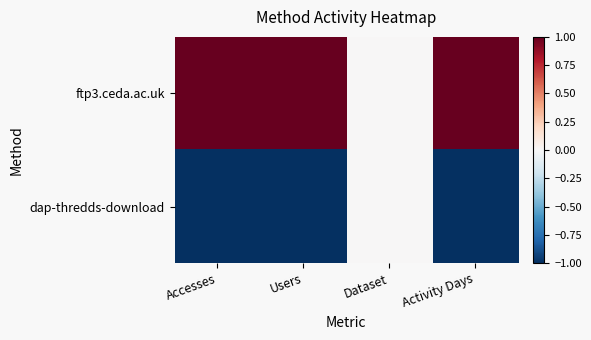

List the series in order of their peak value, lowest first.

dap-thredds-download, ftp3.ceda.ac.uk